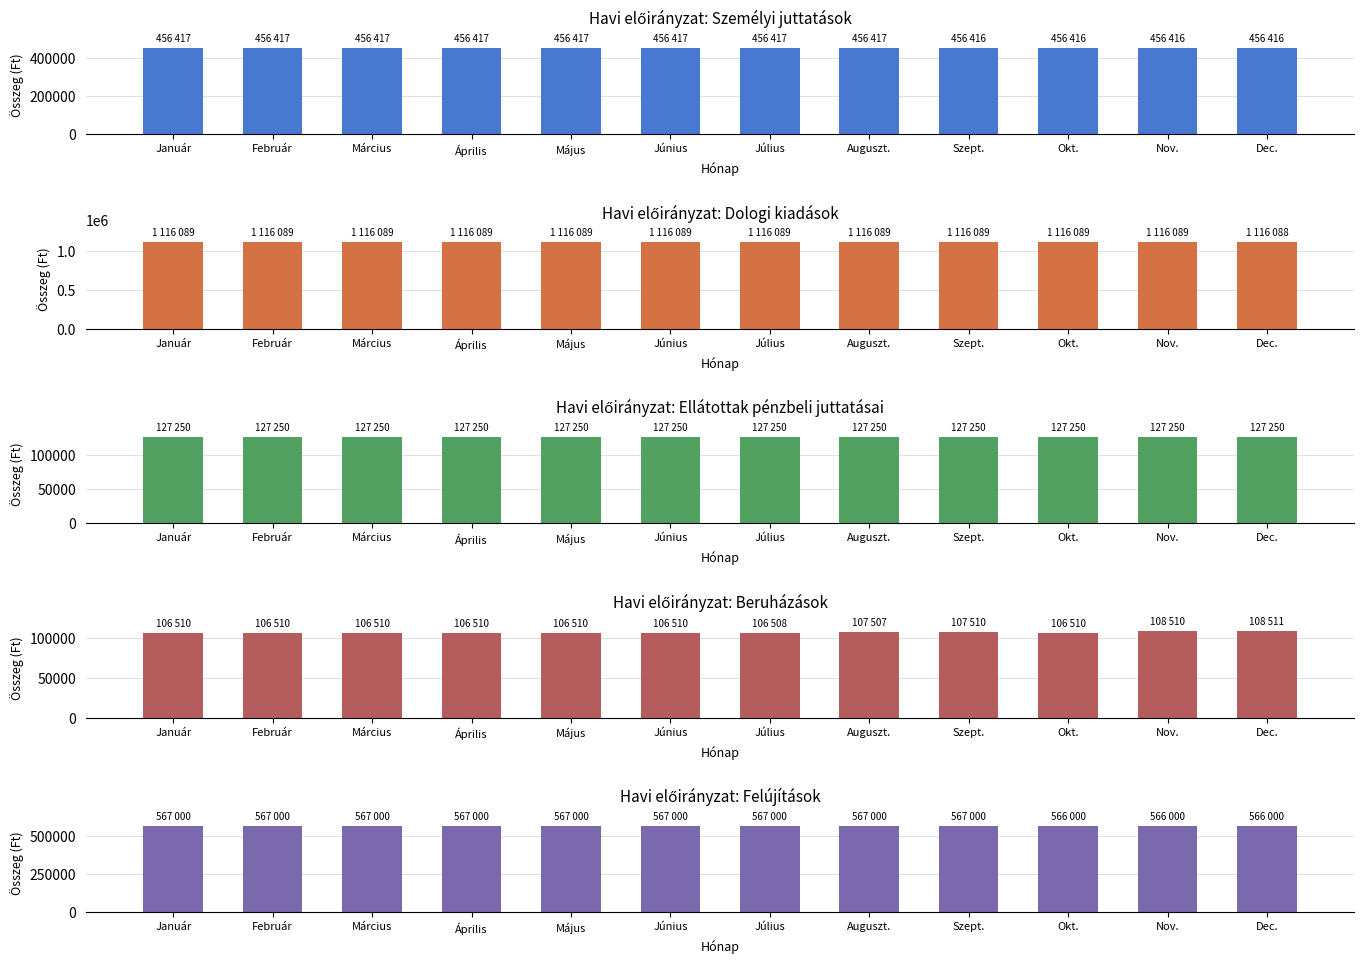

Are the bars grouped side by side (vs. stacked)?

Yes